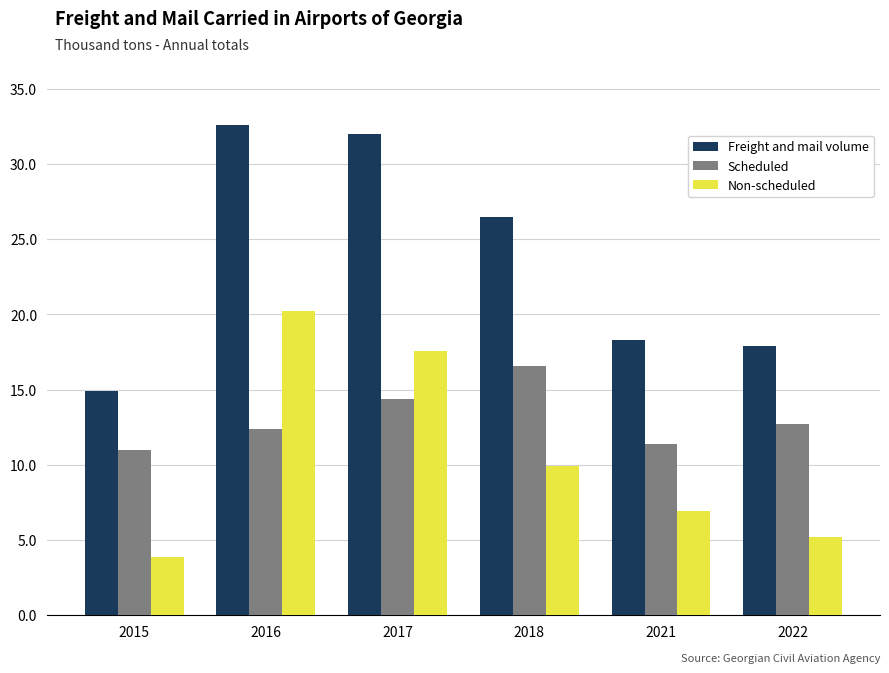

What is the average value of the Non-scheduled series?

10.6